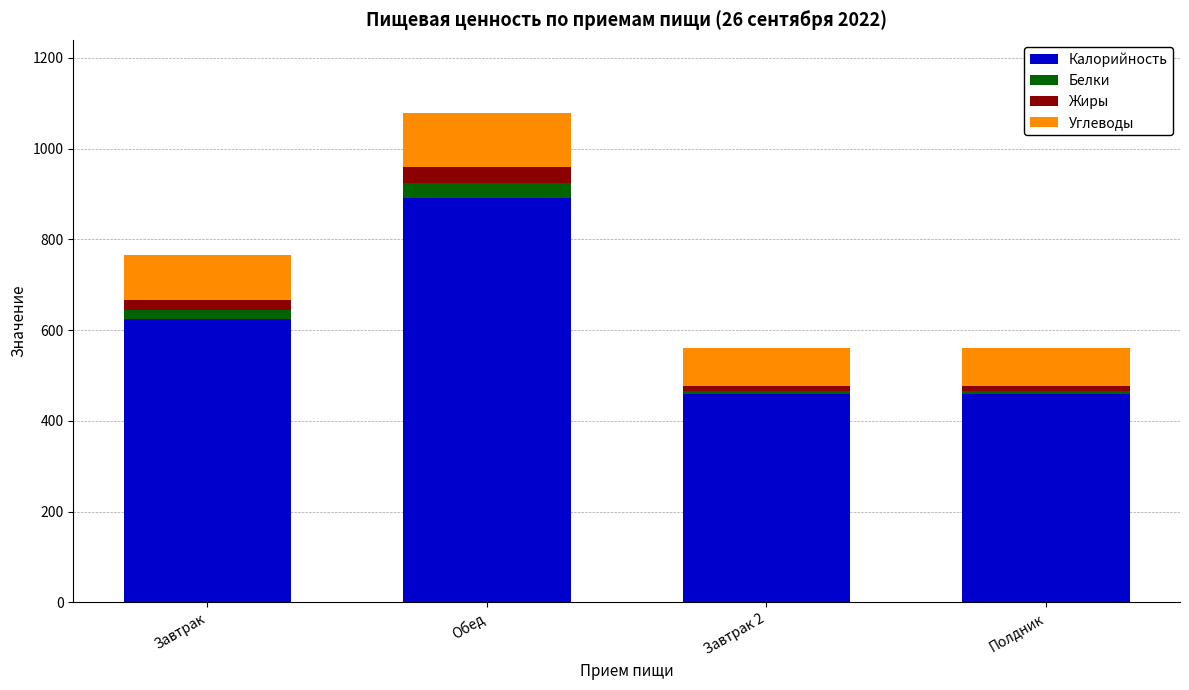

Which category has the highest value in the Калорийность series?

Обед